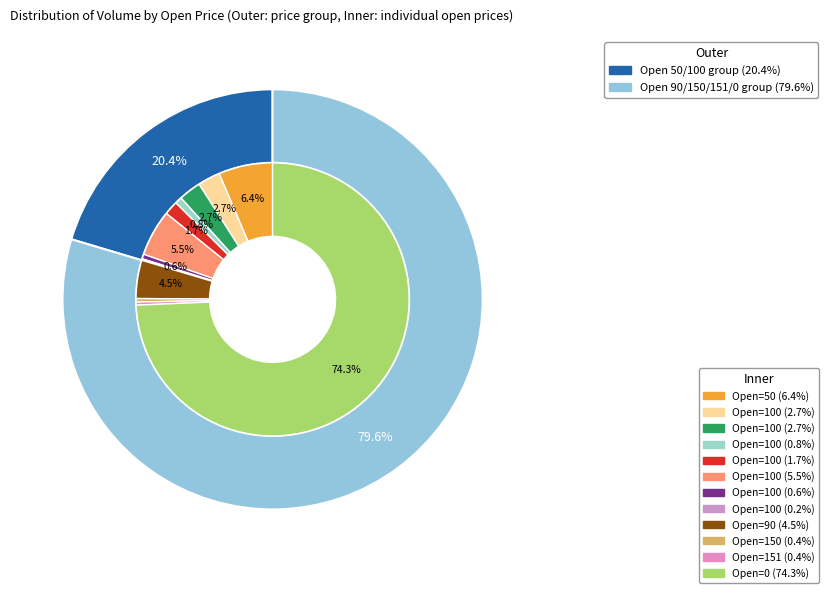

To the nearest percent, what percentage of the pie is 100?

1%